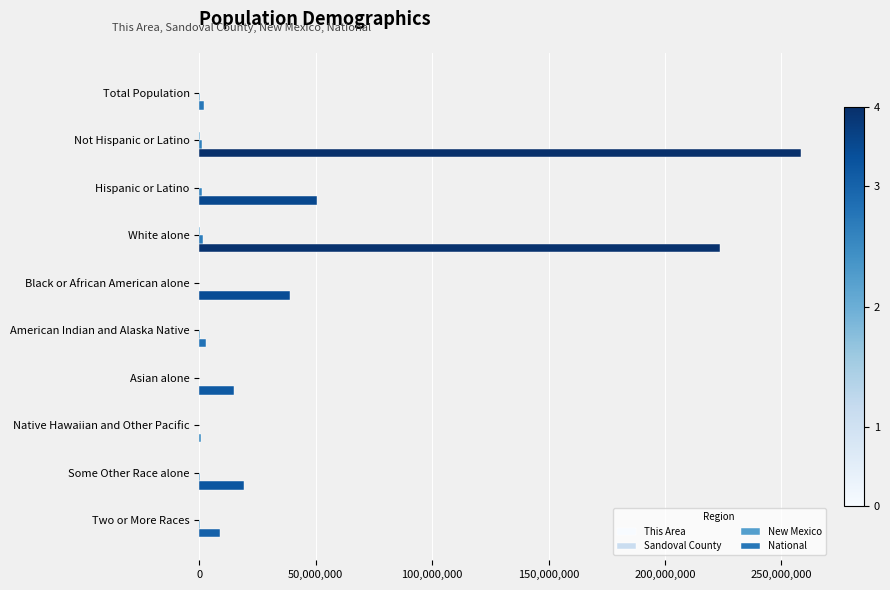

At which category is the sum across all series the highest?

Not Hispanic or Latino